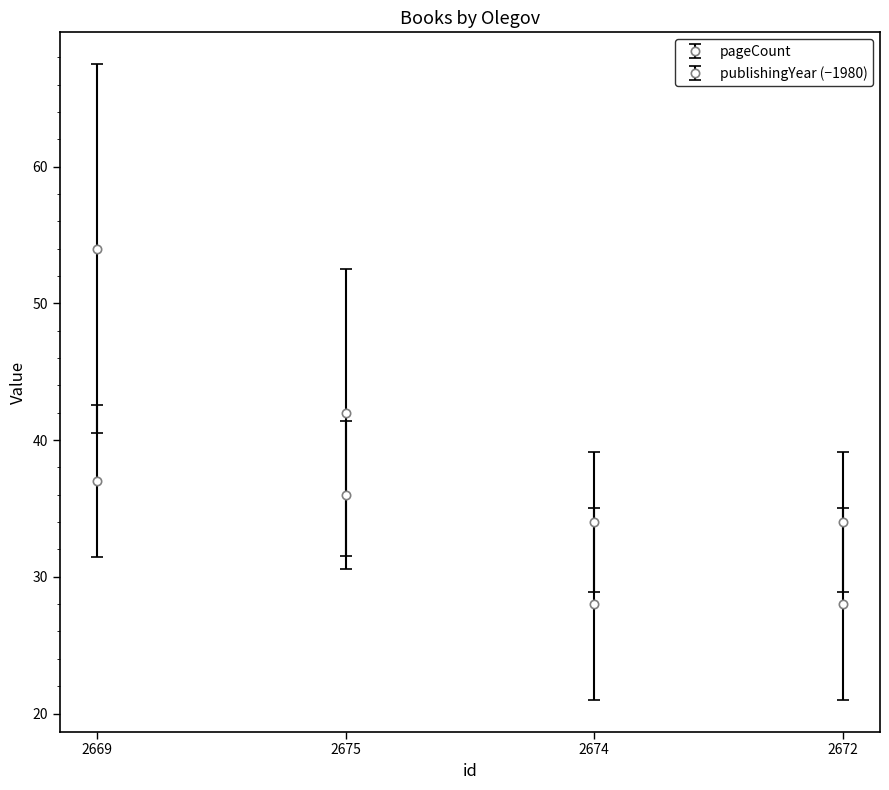

What is the total value across all series at 2675?

78